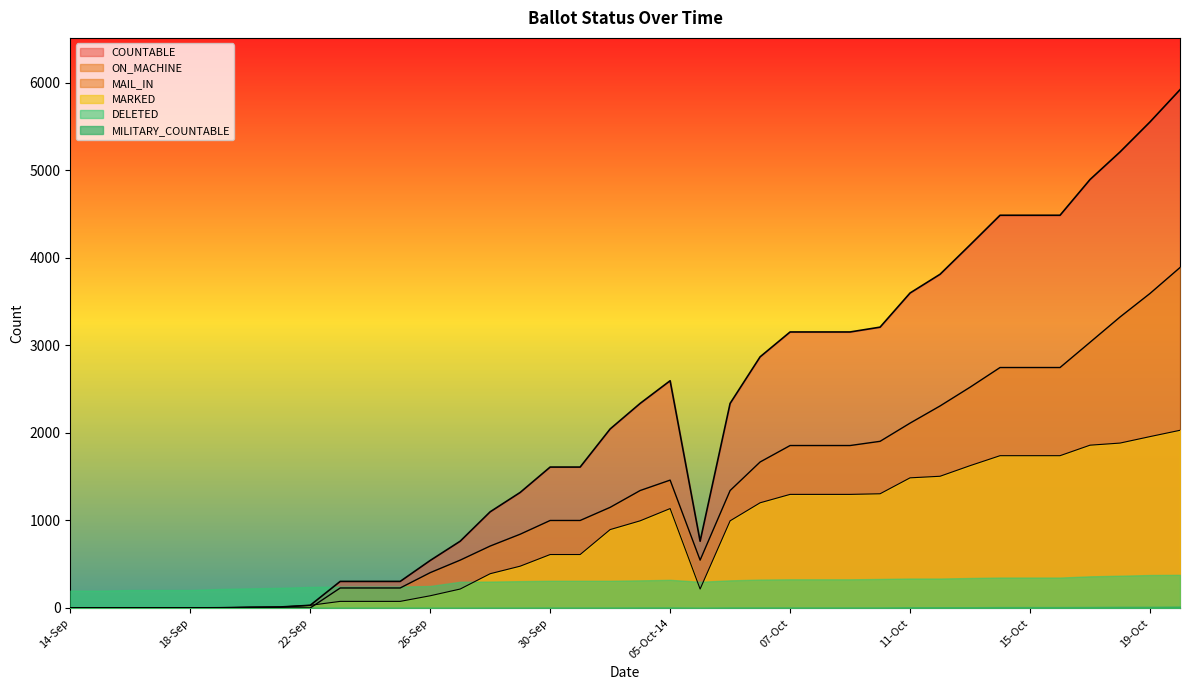

At which category is the sum across all series the highest?

20-Oct